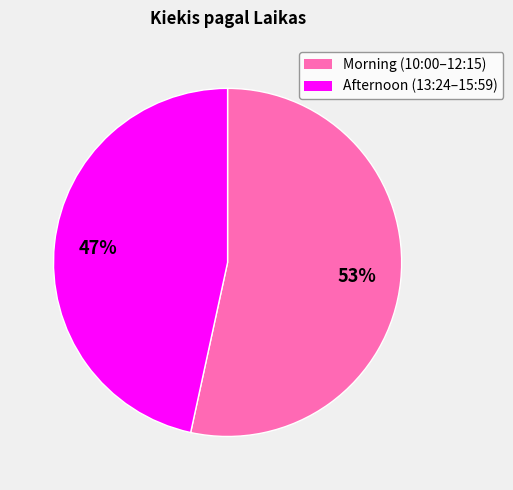

To the nearest percent, what is the average slice percentage?

50%